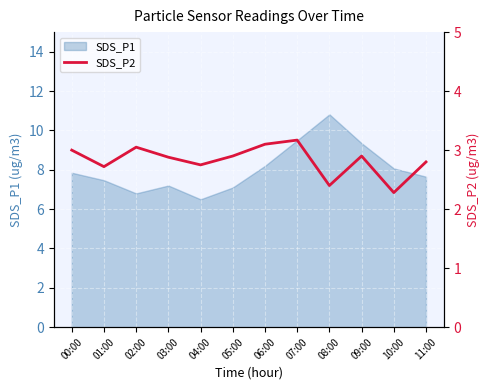

The chart shows a value of 1.6 at 02:00. True or false?

False